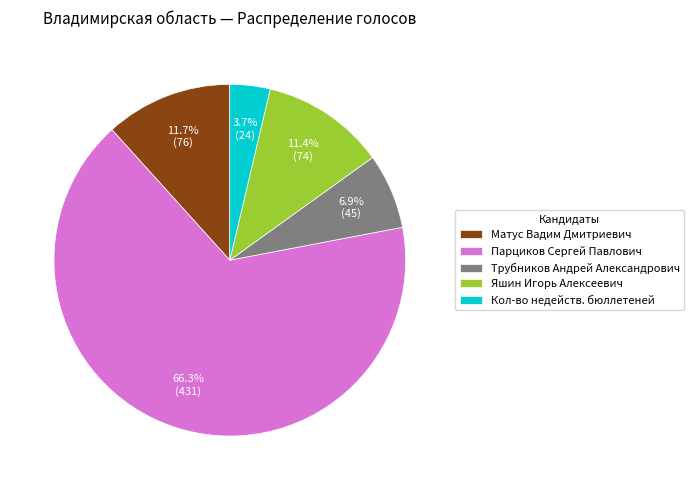

To the nearest percent, what is the average slice percentage?

20%